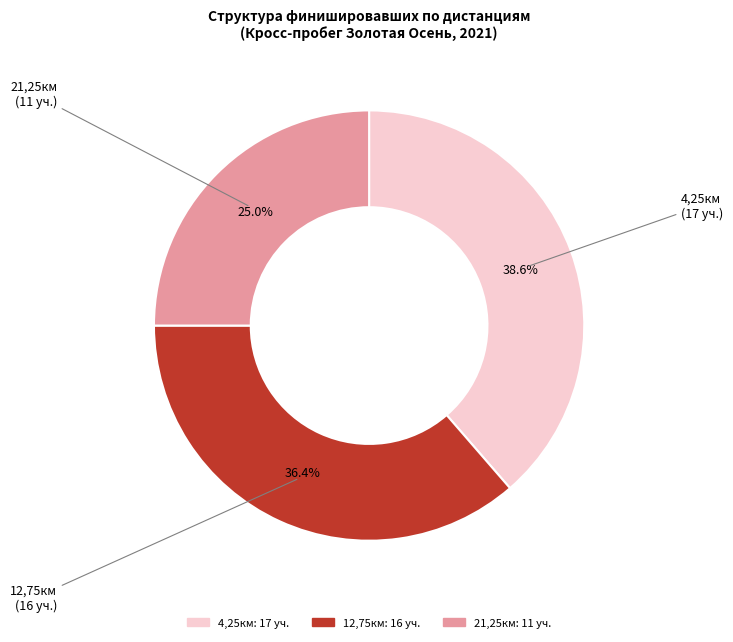

Which slice is the largest?

4,25км